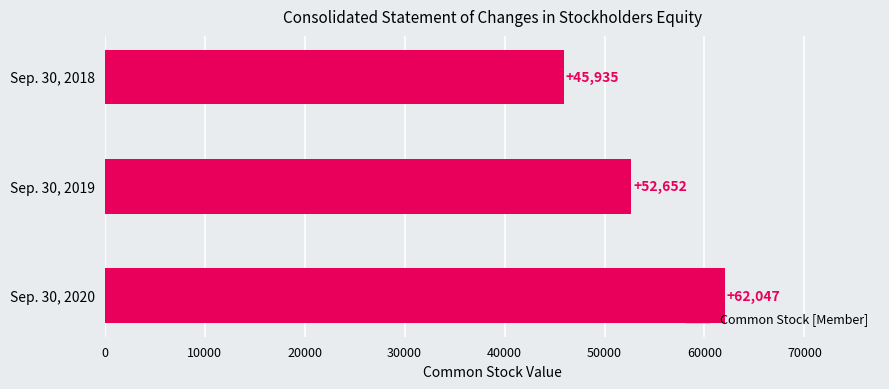

Which label corresponds to the largest value in the chart?

Sep. 30, 2020